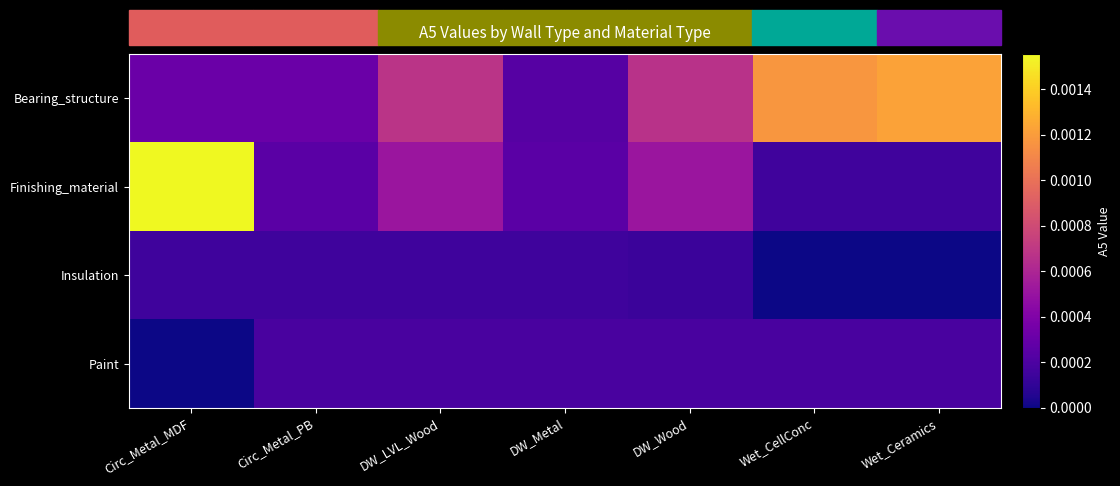

Rank the series by their maximum value, from highest to lowest.

Finishing_material, Bearing_structure, Paint, Insulation